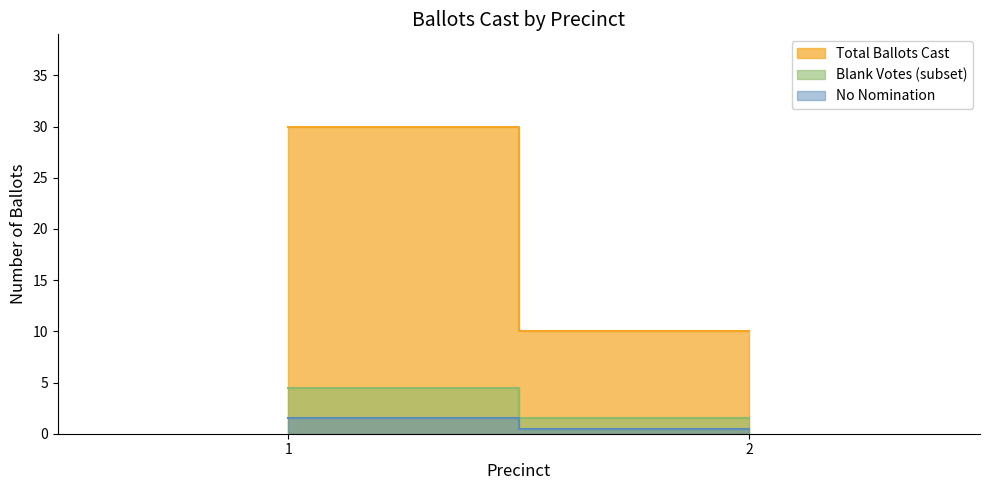

Rank the categories by value from lowest to highest.

2, 1